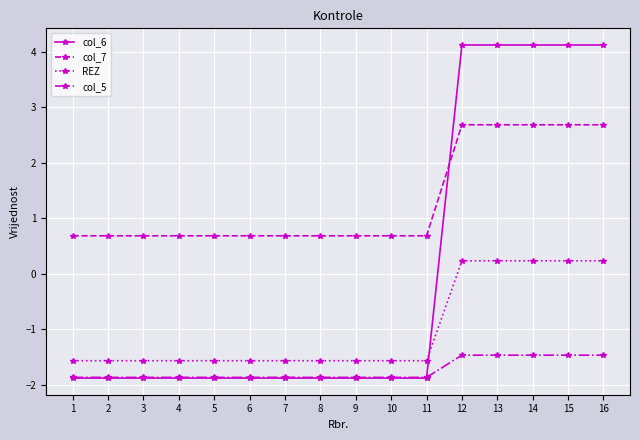

What is the smallest value displayed?

-1.9